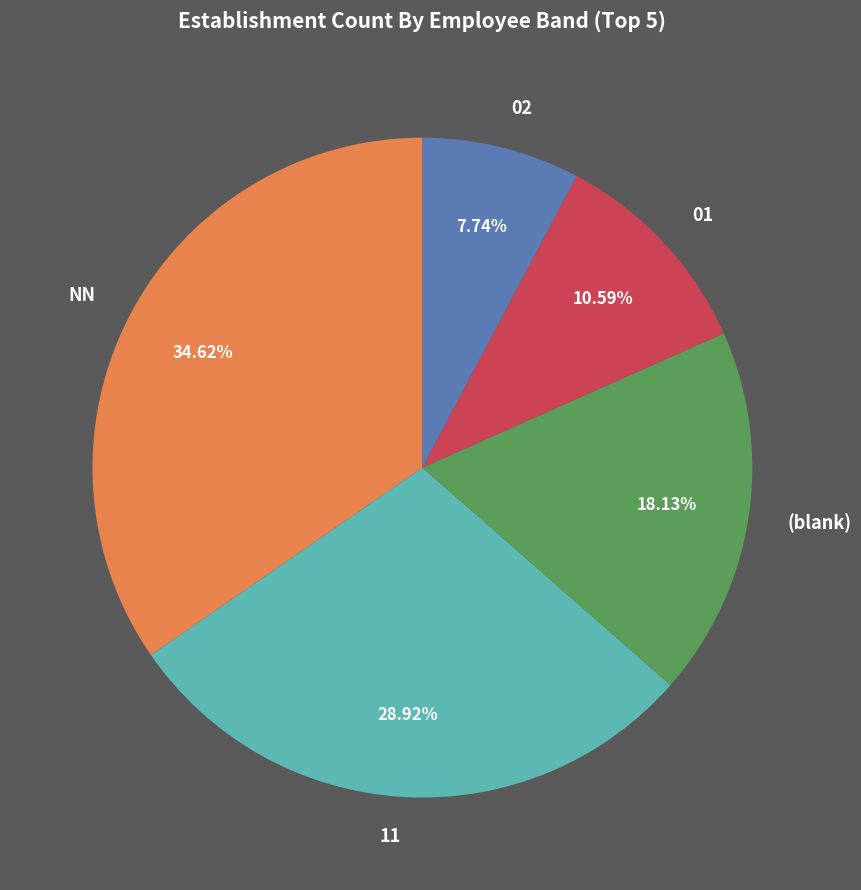

Does 11 represent more than half of the total?

No